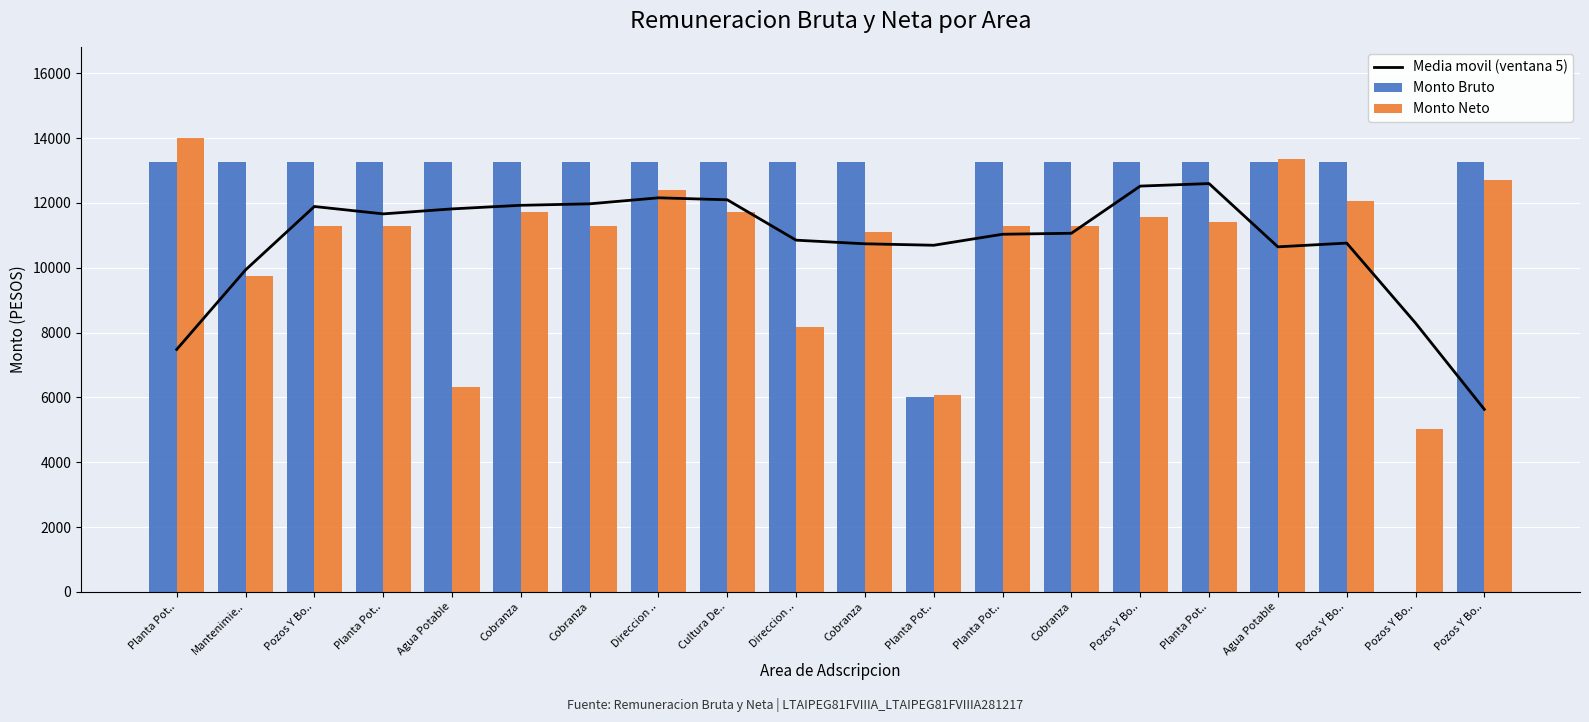

What is the sum of the Media movil (ventana 5) values at Planta Pot.. and Planta Pot..?

22699.9